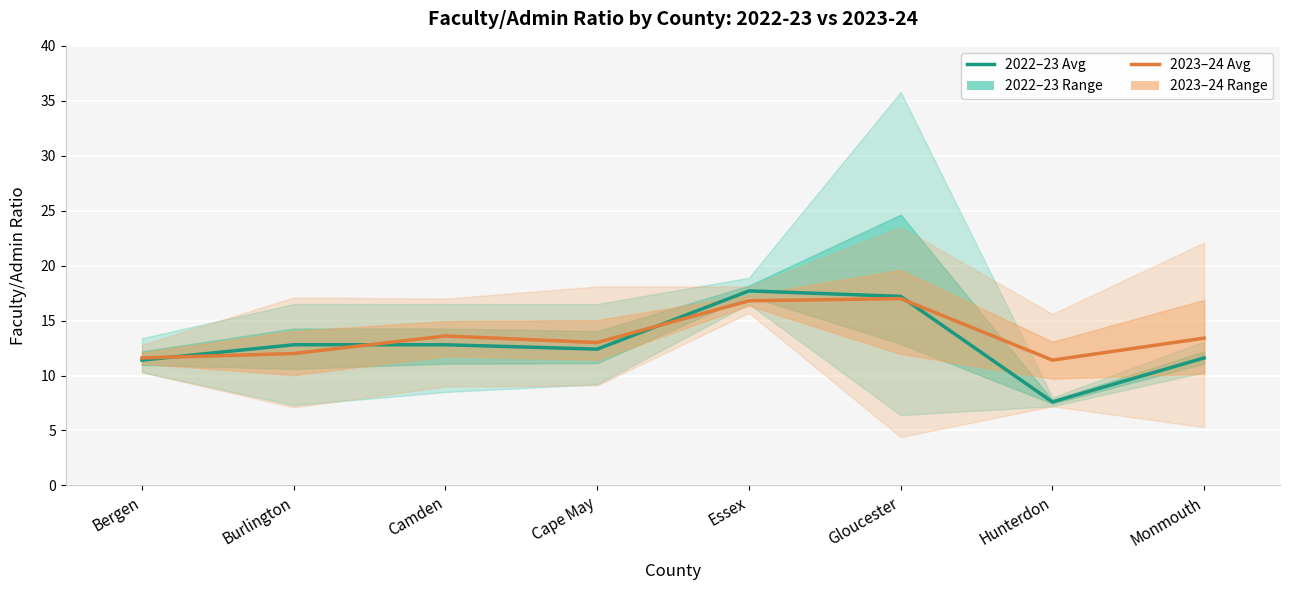

Reading left to right, what are all the values shown in this chart?

2022–23 Avg Ratio: Bergen=11.4	Burlington=12.8	Camden=12.8	Cape May=12.4	Essex=17.7	Gloucester=17.2	Hunterdon=7.6	Monmouth=11.6
2023–24 Avg Ratio: Bergen=11.6	Burlington=12.0	Camden=13.6	Cape May=13.0	Essex=16.8	Gloucester=17.0	Hunterdon=11.4	Monmouth=13.4